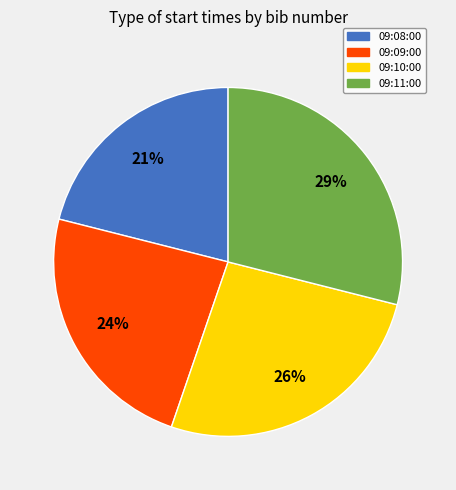

To the nearest percent, what is the combined percentage of 09:10:00 and 09:09:00?

50%